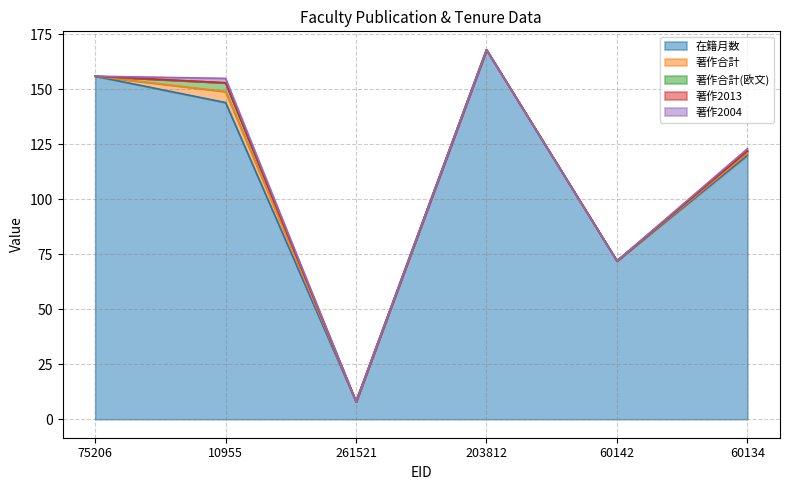

Which series has the largest total across all categories?

在籍月数